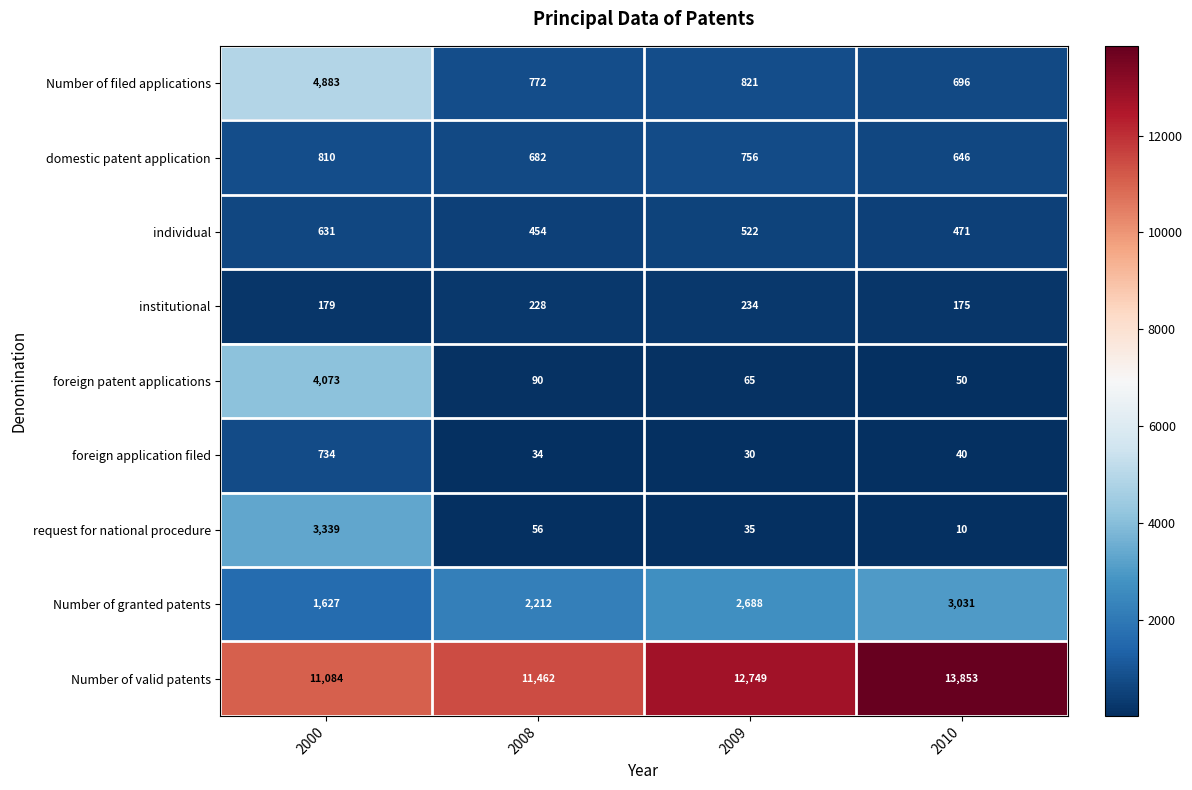

At which label is domestic patent application closest to 728?

2009